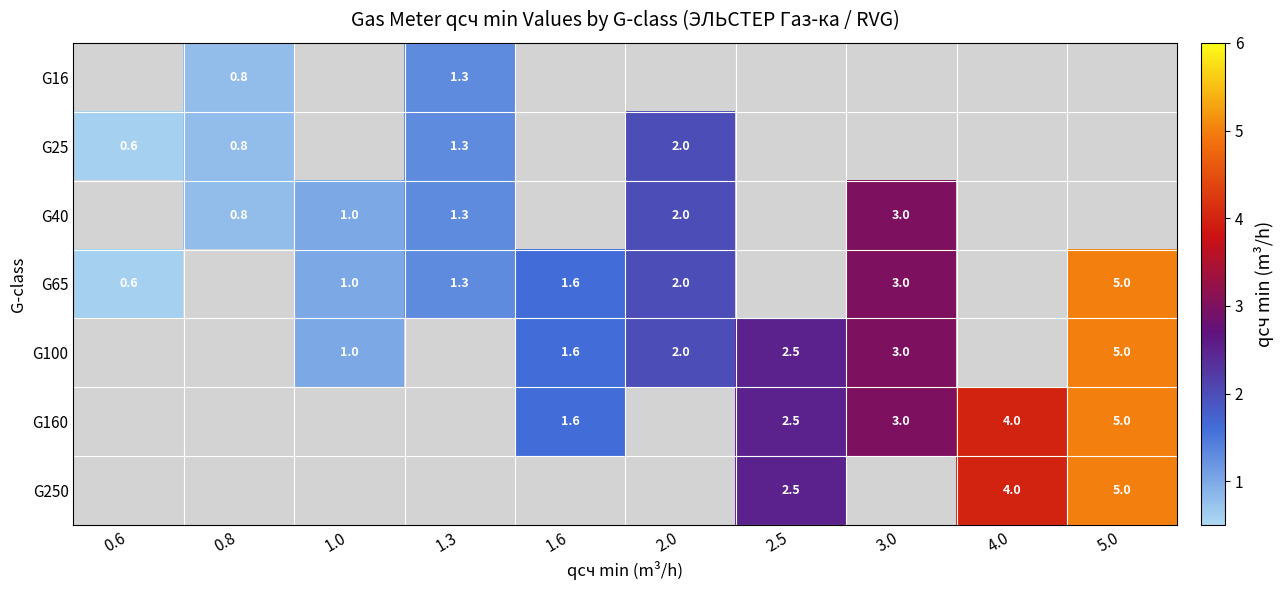

The G250 series shows 2.5 at 2.5. True or false?

True